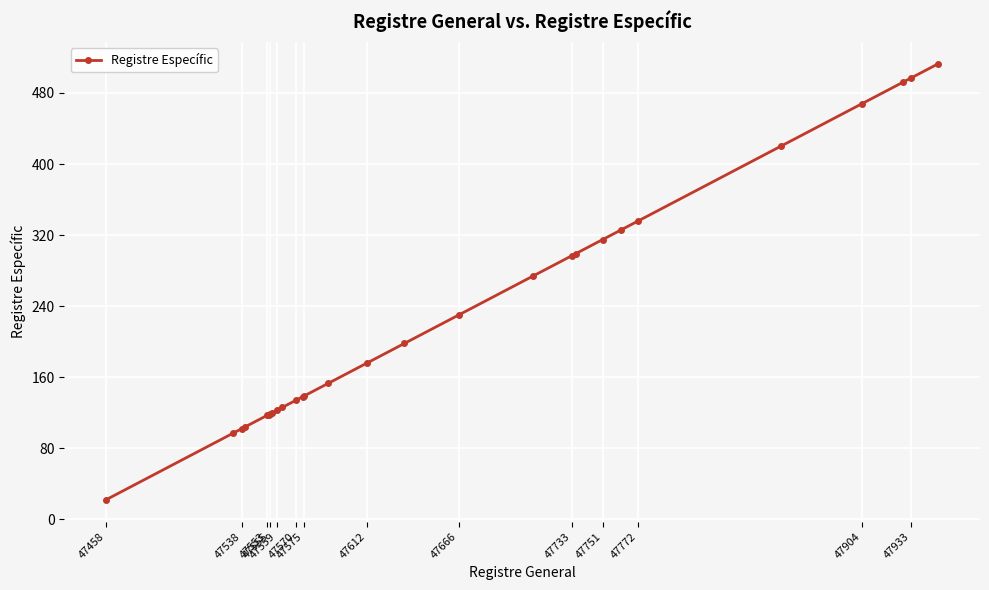

What is the maximum value shown in the chart?

513